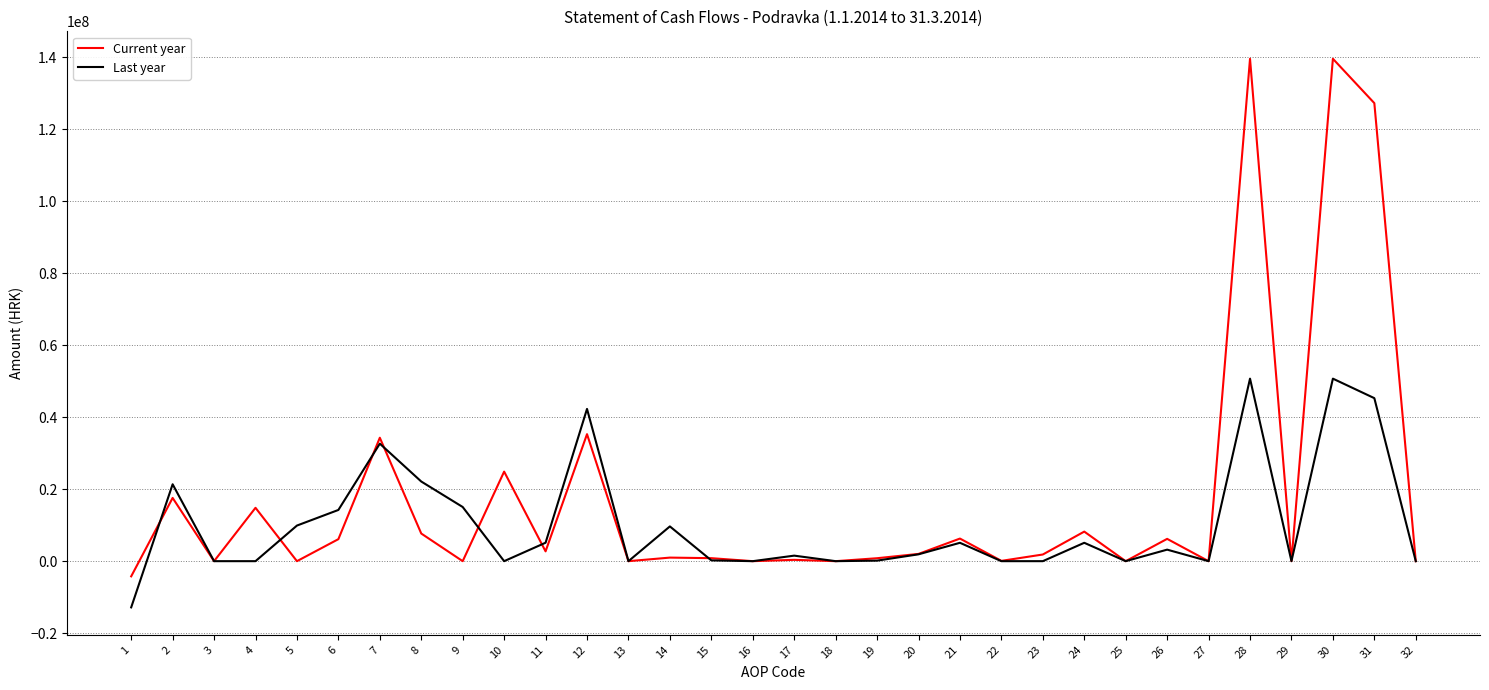

Is the value of Current year at 10 greater than the value of Last year at 16?

Yes